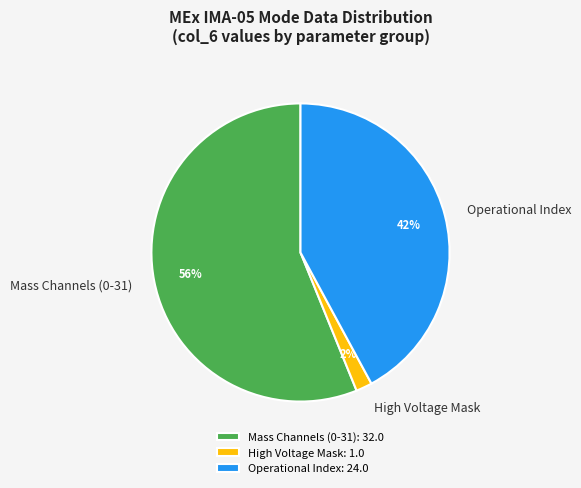

Is it true that Operational Index is 42% of the pie?

True